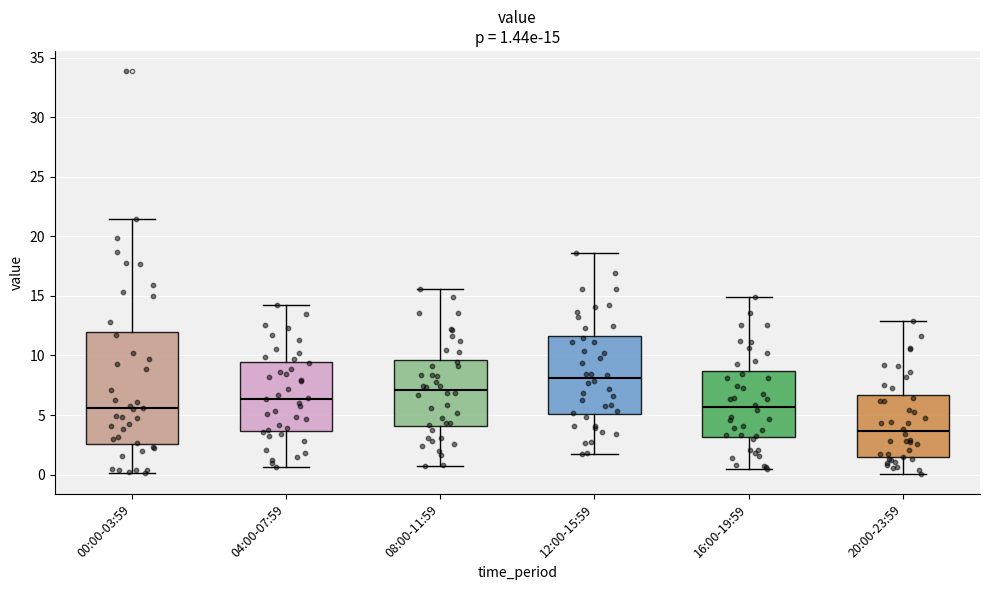

Comparing the boxes themselves (not the whiskers), which one is the tallest?

00:00-03:59